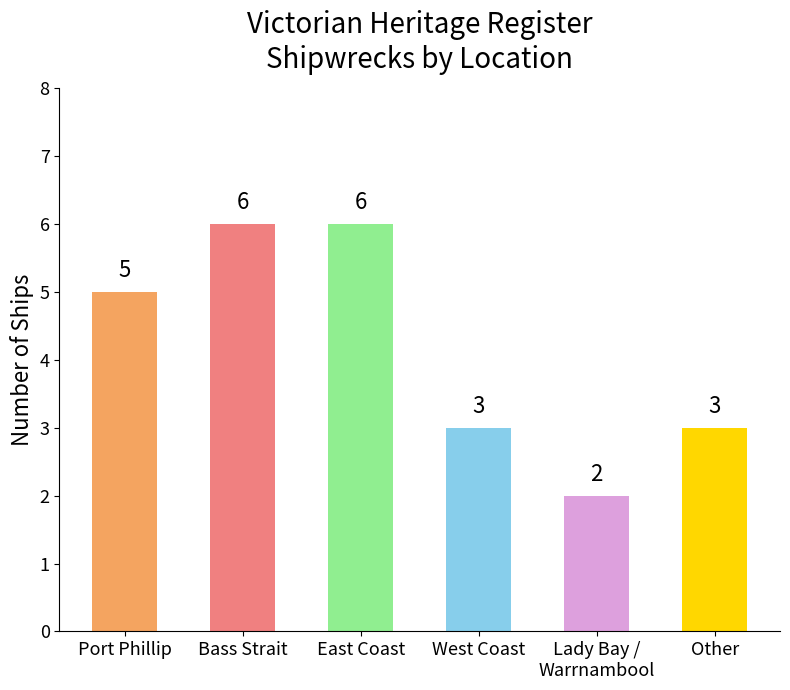

What is the sum of all values?

25